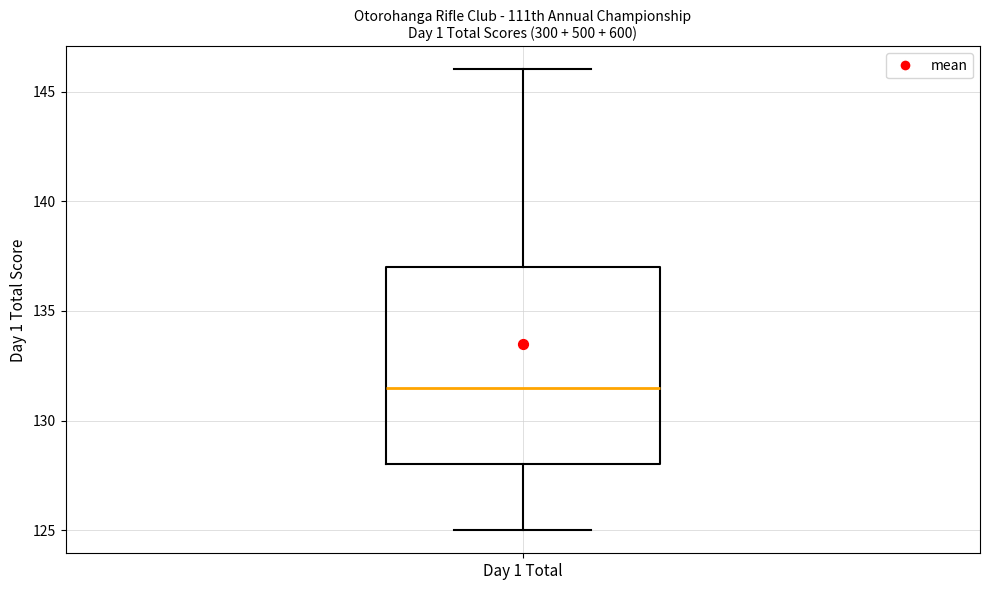

Transcribe this box plot: give where the median line is, the range the box spans, and where the two whiskers end, as read against the y-axis. The values are not printed on the chart, so give them approximately, as read against the axis.

median 131.5, box 128.0 to 137.0, whiskers 125.0 to 146.0